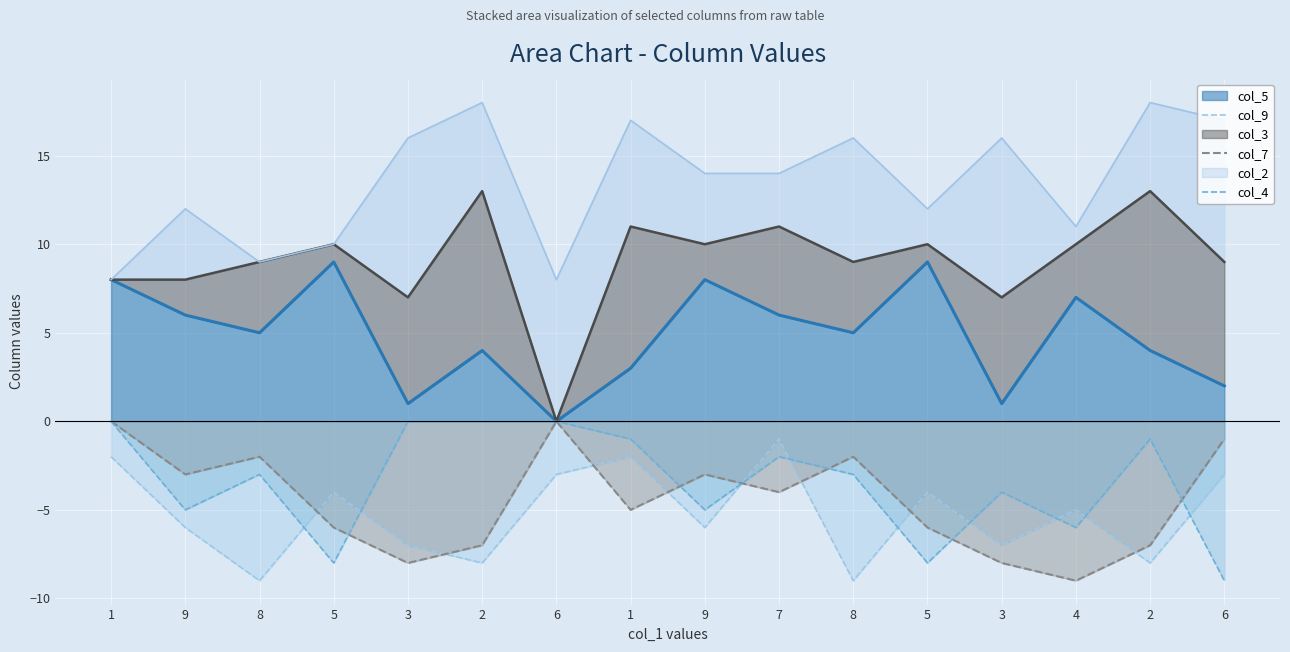

At which category does col_4 reach its first local peak?

8